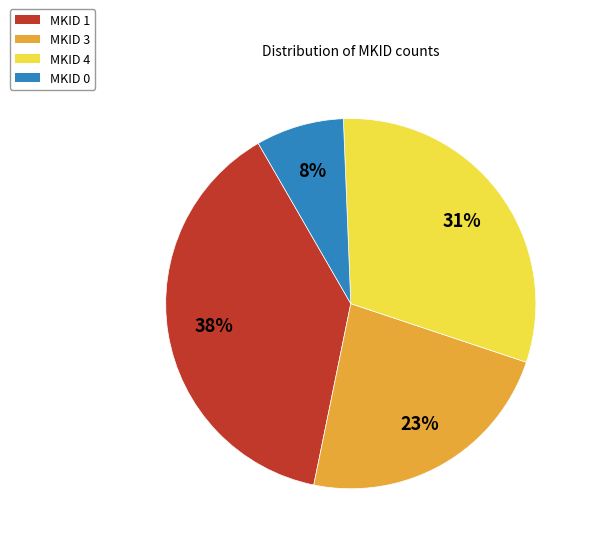

How many segments does this pie chart have?

4